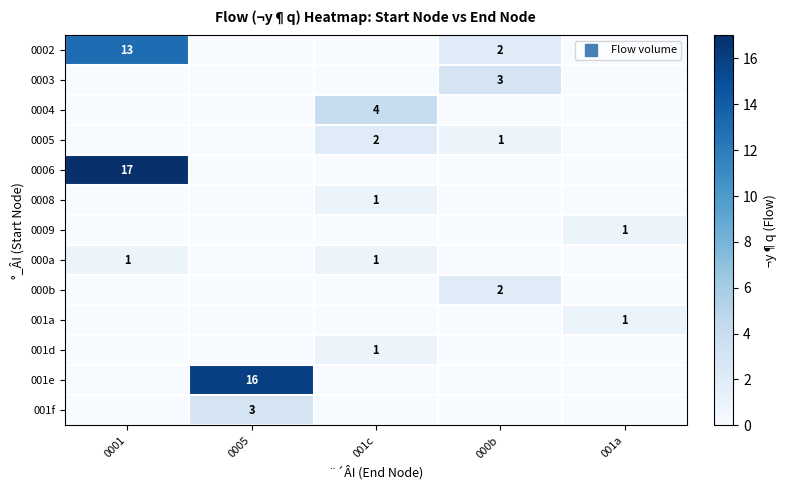

What is the greatest value displayed?

17